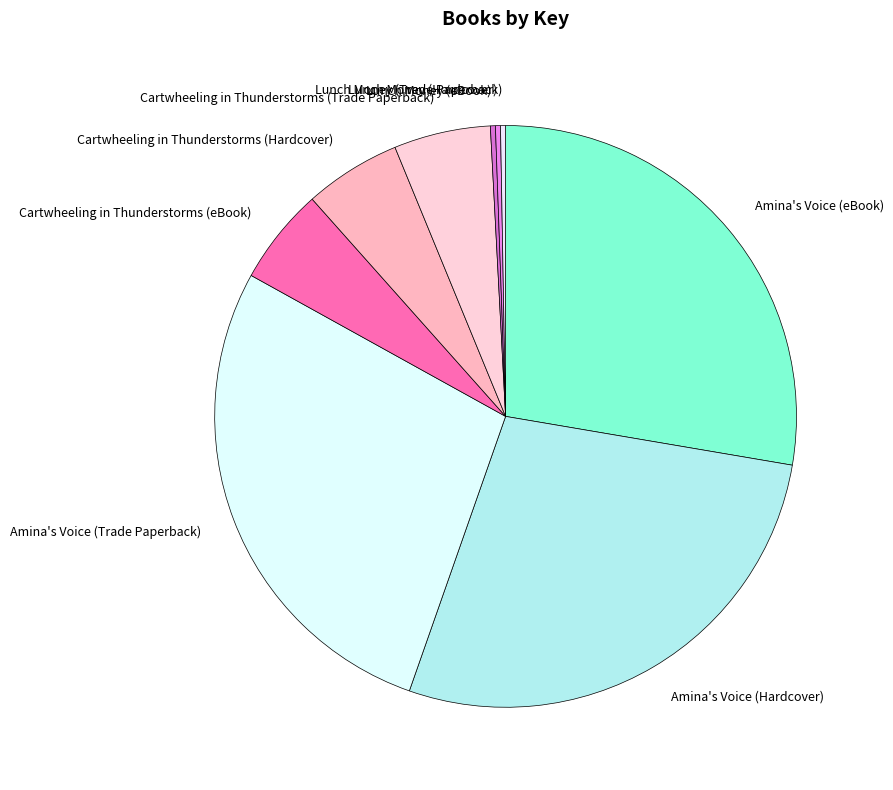

Approximately how many times larger is the value at Lunch Money (Hardcover) compared to Cartwheeling in Thunderstorms (Hardcover)?

0.1